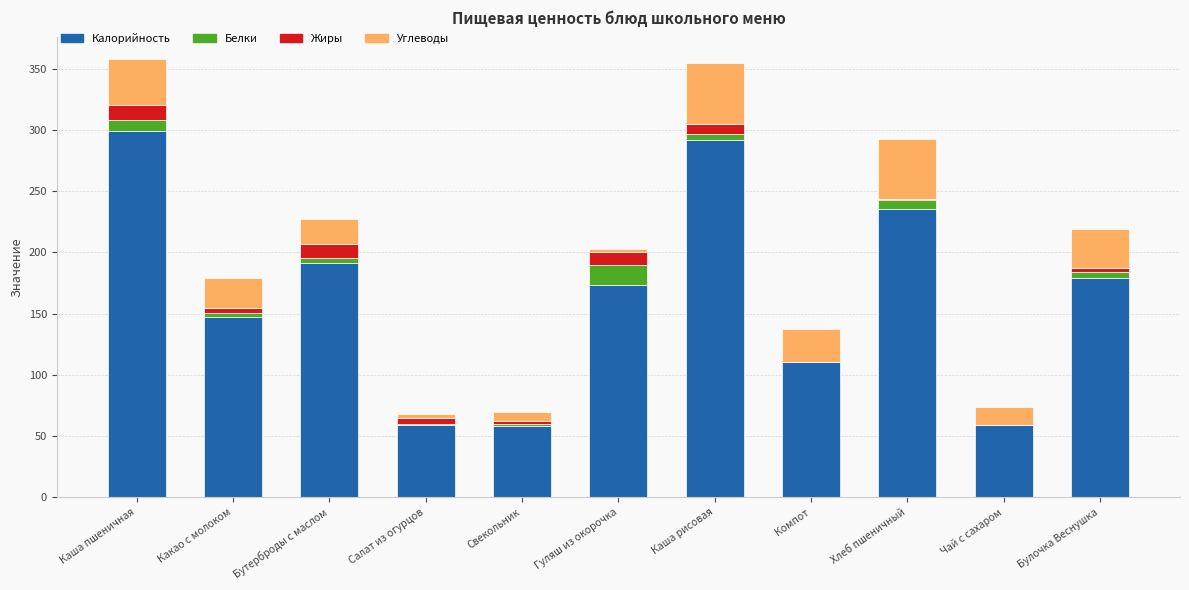

What is the highest value of the Калорийность series?

299.0